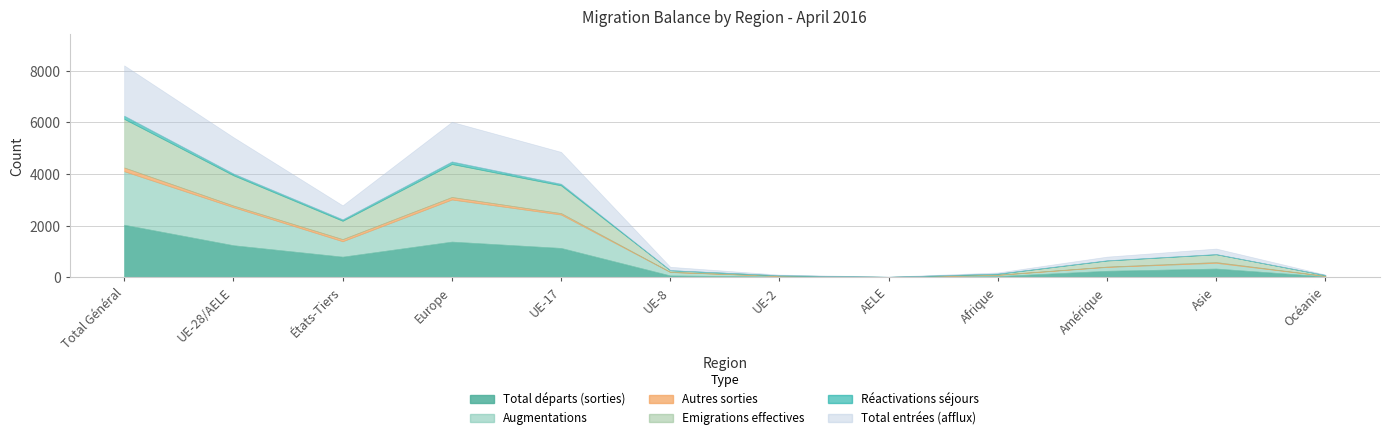

What is the difference between the highest and lowest values at AELE?

7